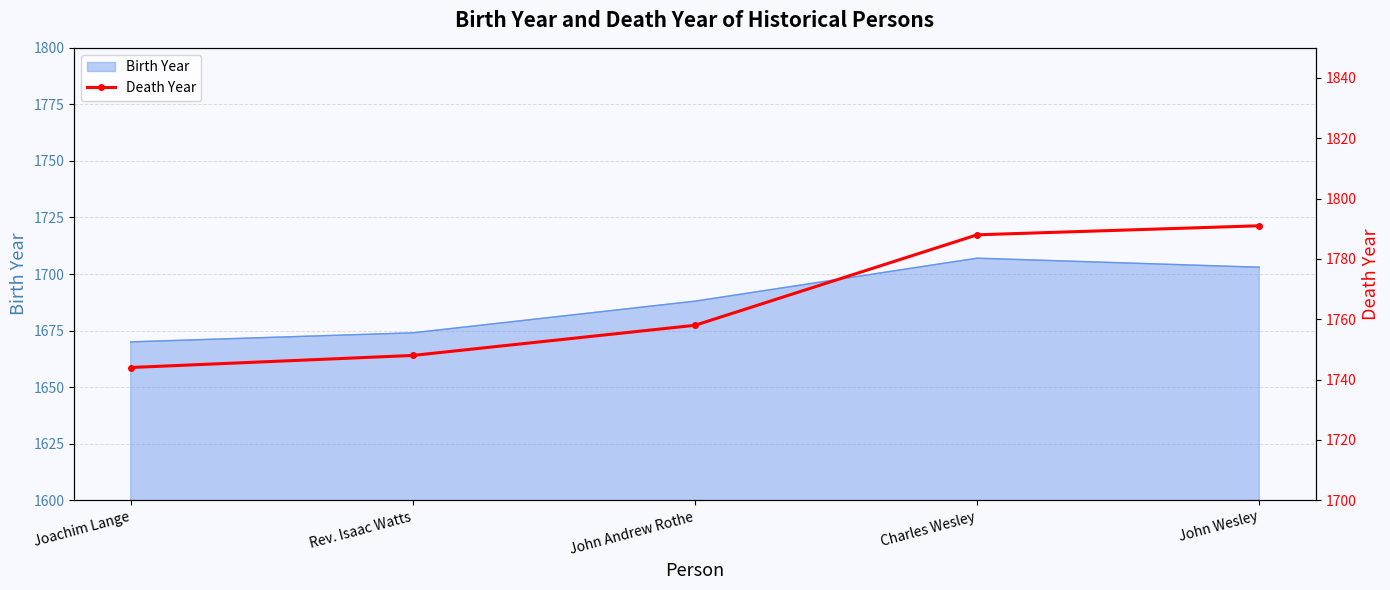

What value does the Birth Year series have at John Wesley?

1703